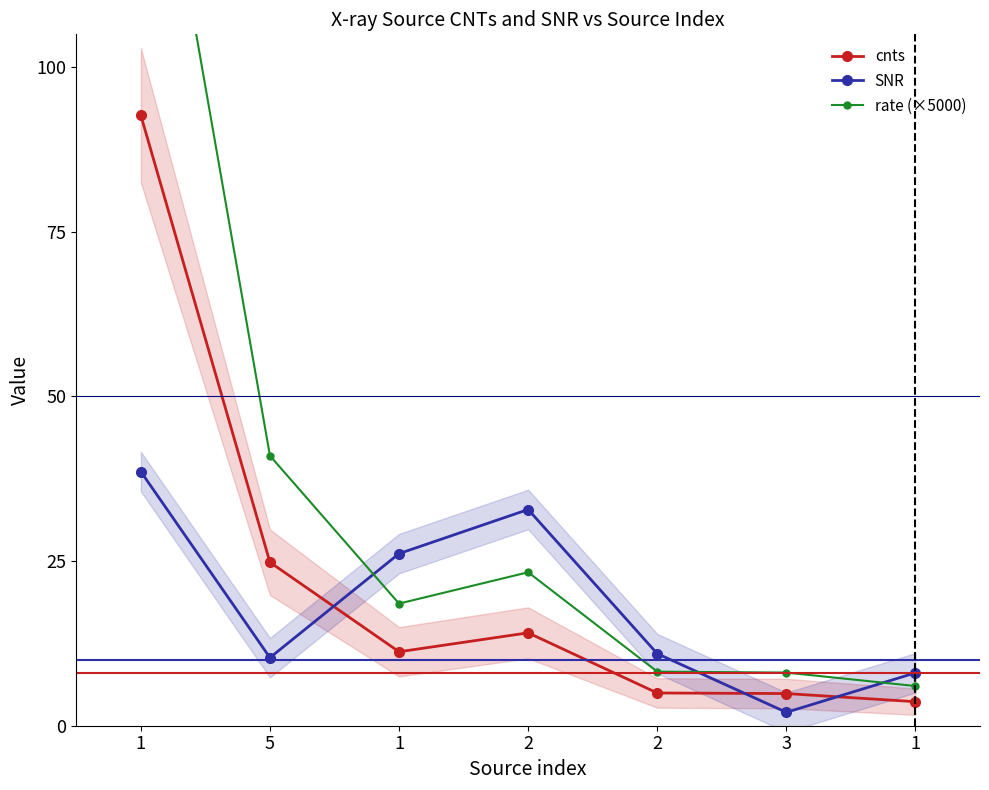

What is the total value across all series at 1?

284.4